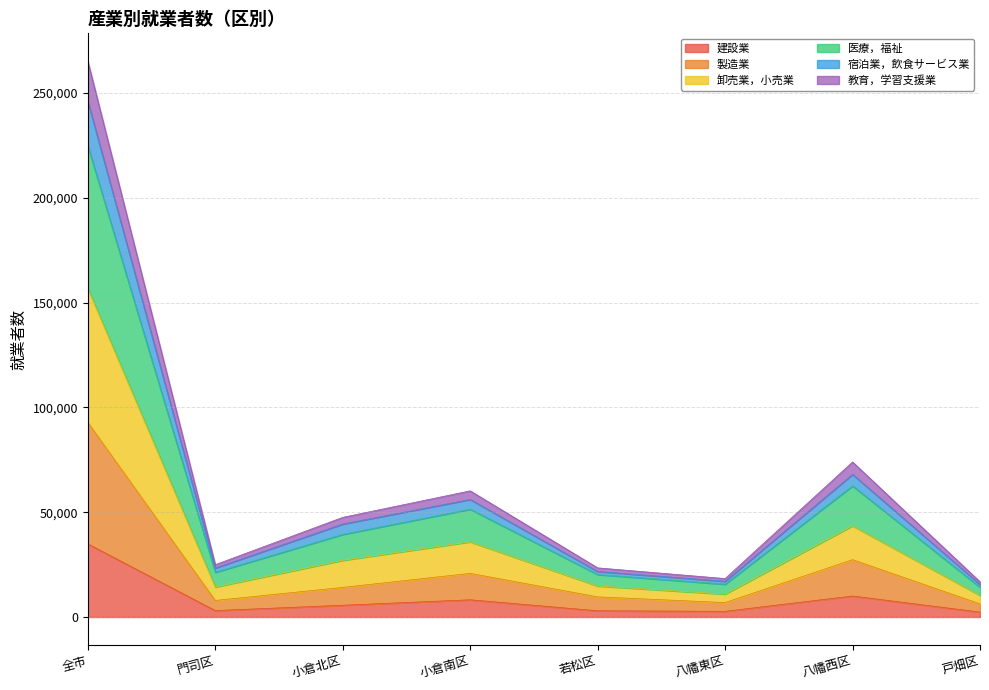

At which category is the sum across all series the highest?

全市